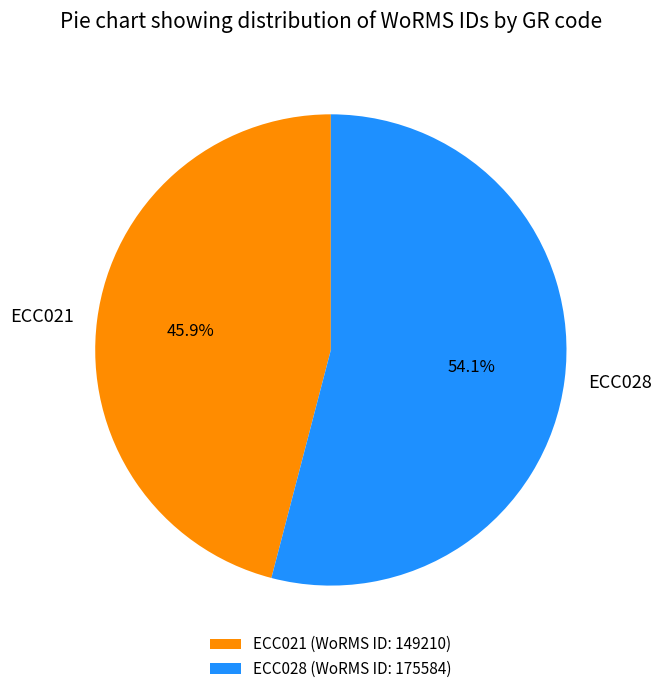

Does any single category account for the majority?

Yes